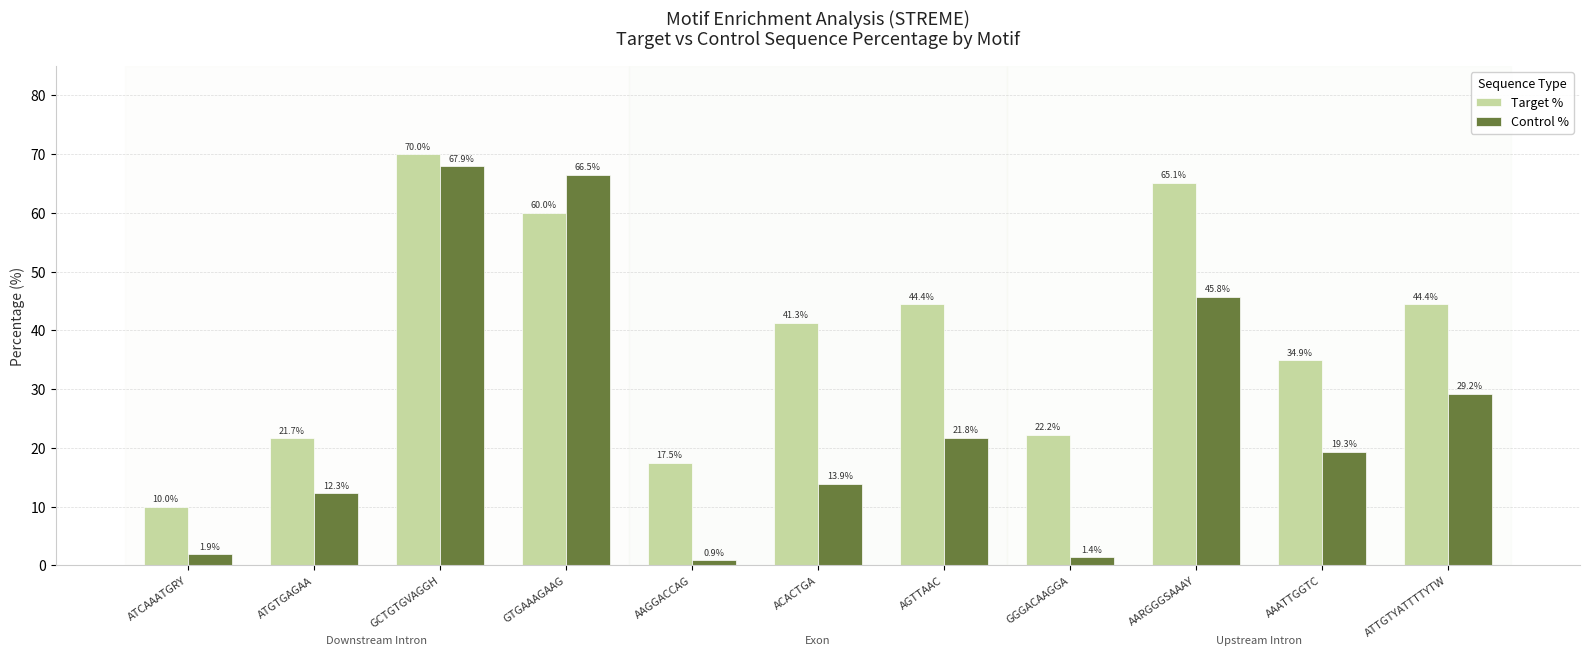

Is it true that Target % equals 65.1 at AARGGGSAAAY?

True